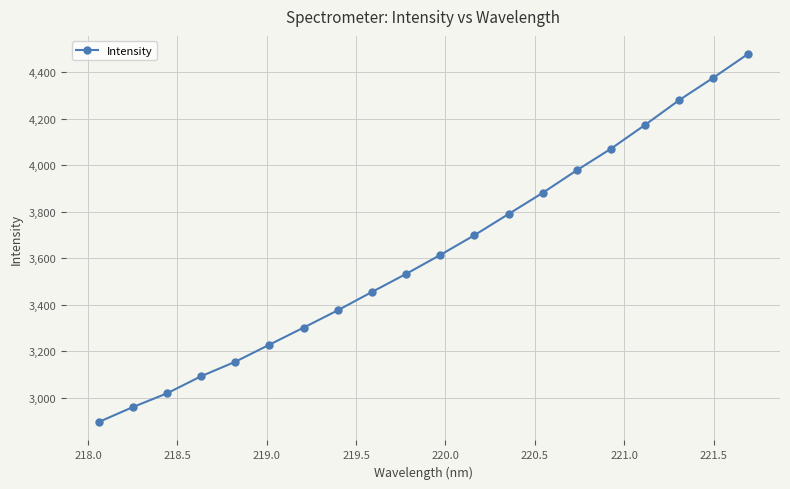

What is the difference between the maximum and minimum values?

1582.9